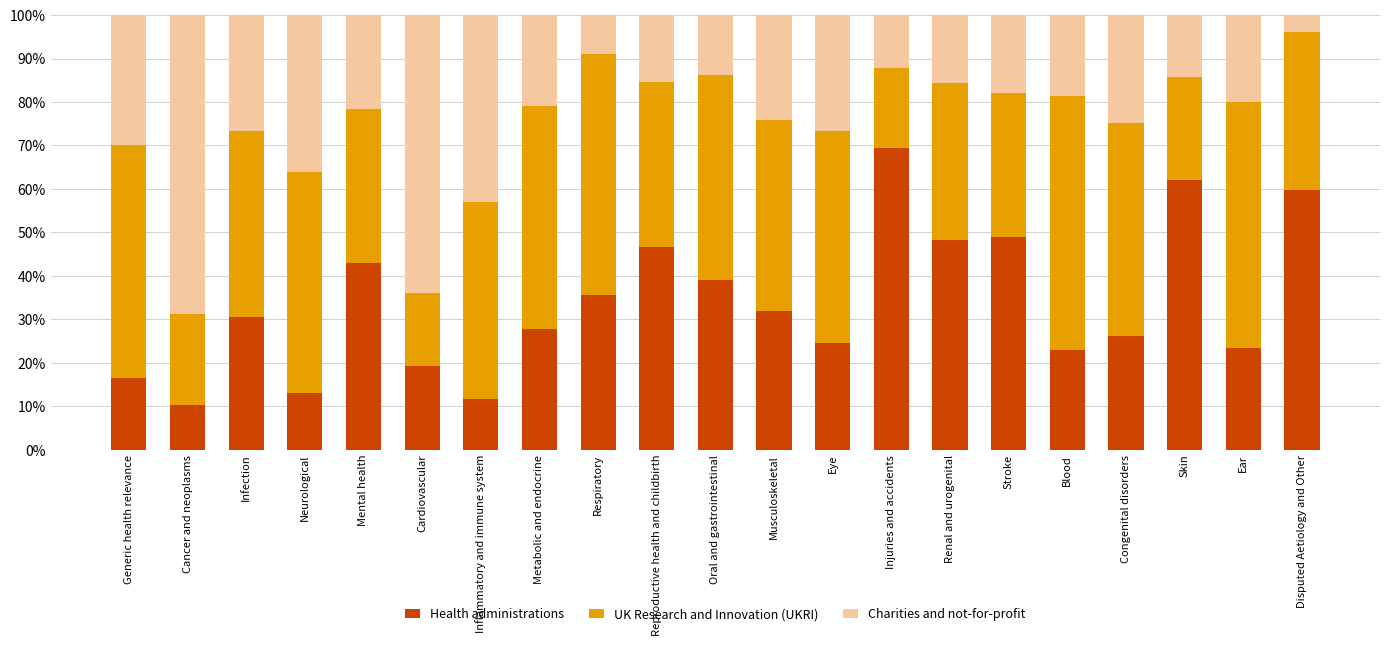

What are all the series names shown in the legend?

Health administrations, UK Research and Innovation (UKRI), Charities and not-for-profit